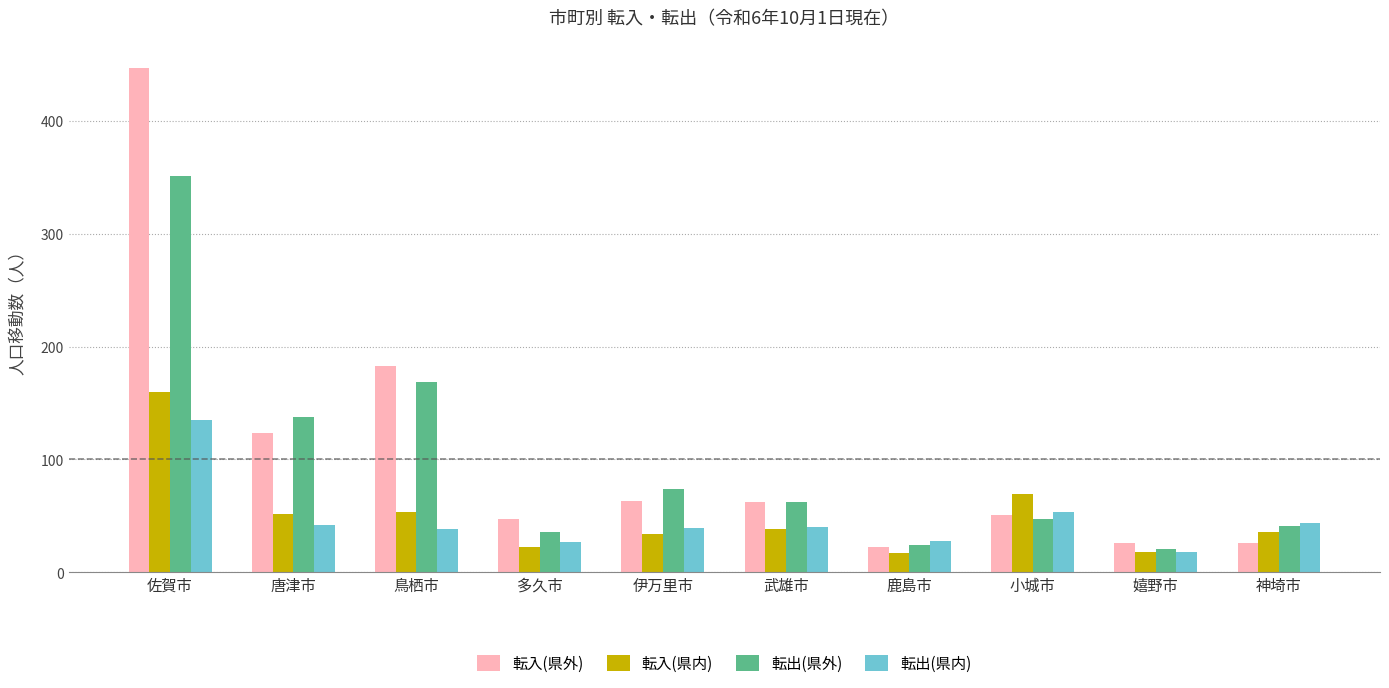

At which category is the sum across all series the highest?

佐賀市